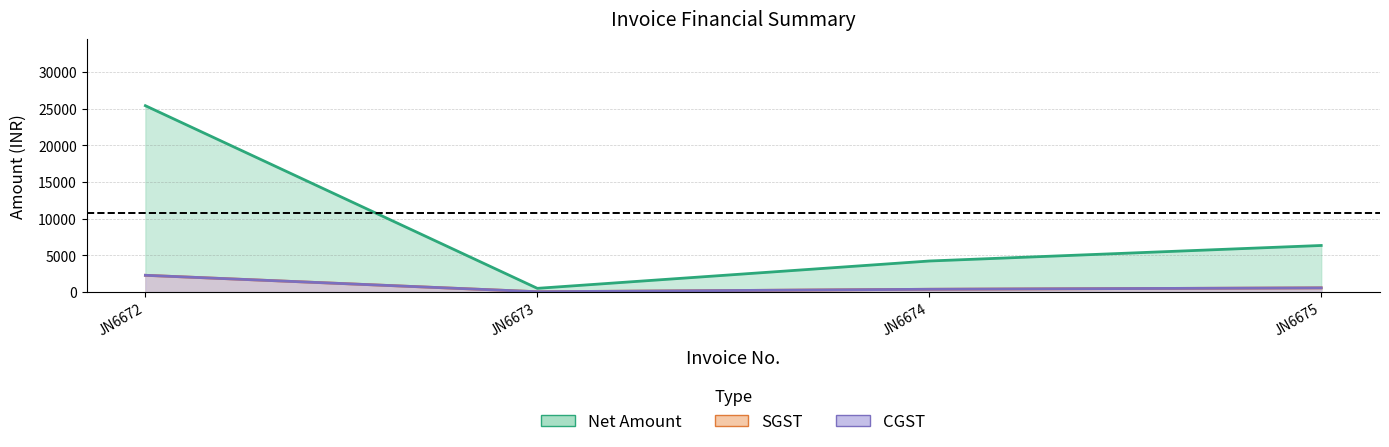

How many interior local valleys does the Net Amount series have?

1